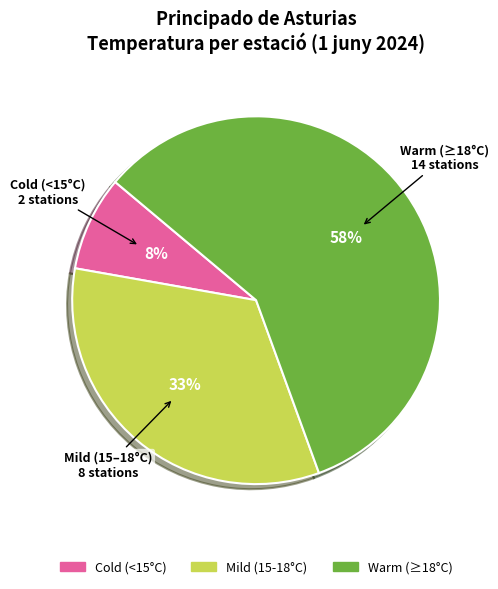

To the nearest percent, what is the average slice percentage?

33%